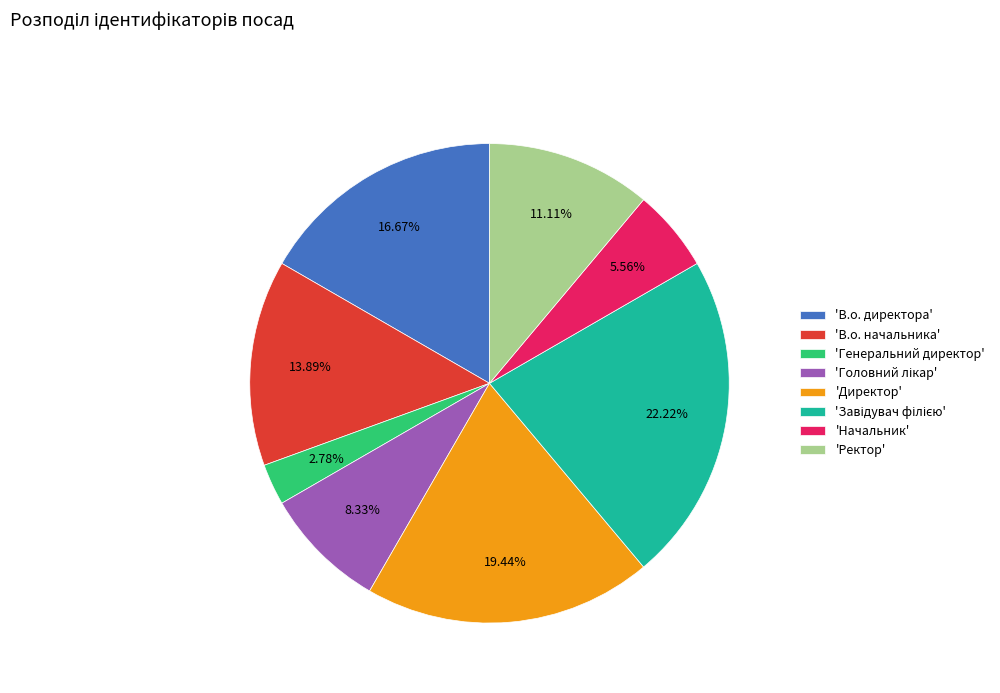

Is there a majority slice in this chart?

No